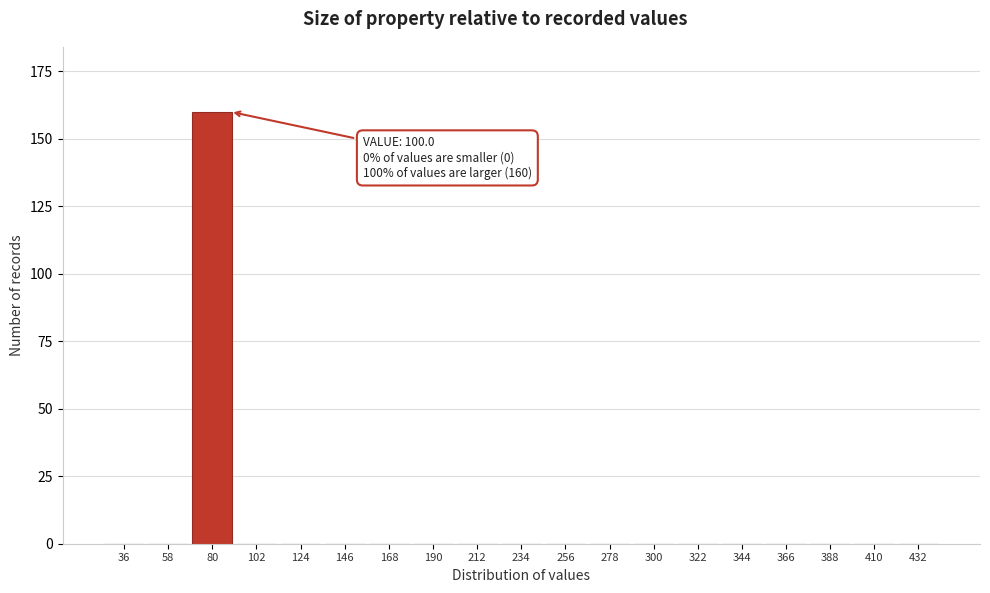

Reading left to right, list all the values displayed in this chart.

36=0	58=0	80=160	102=0	124=0	146=0	168=0	190=0	212=0	234=0	256=0	278=0	300=0	322=0	344=0	366=0	388=0	410=0	432=0